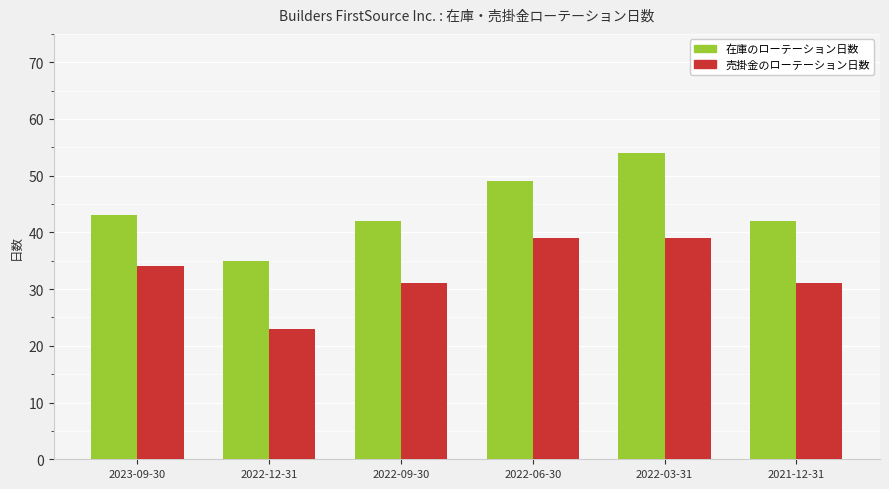

What is the sum of all 売掛金のローテーション日数 values?

197